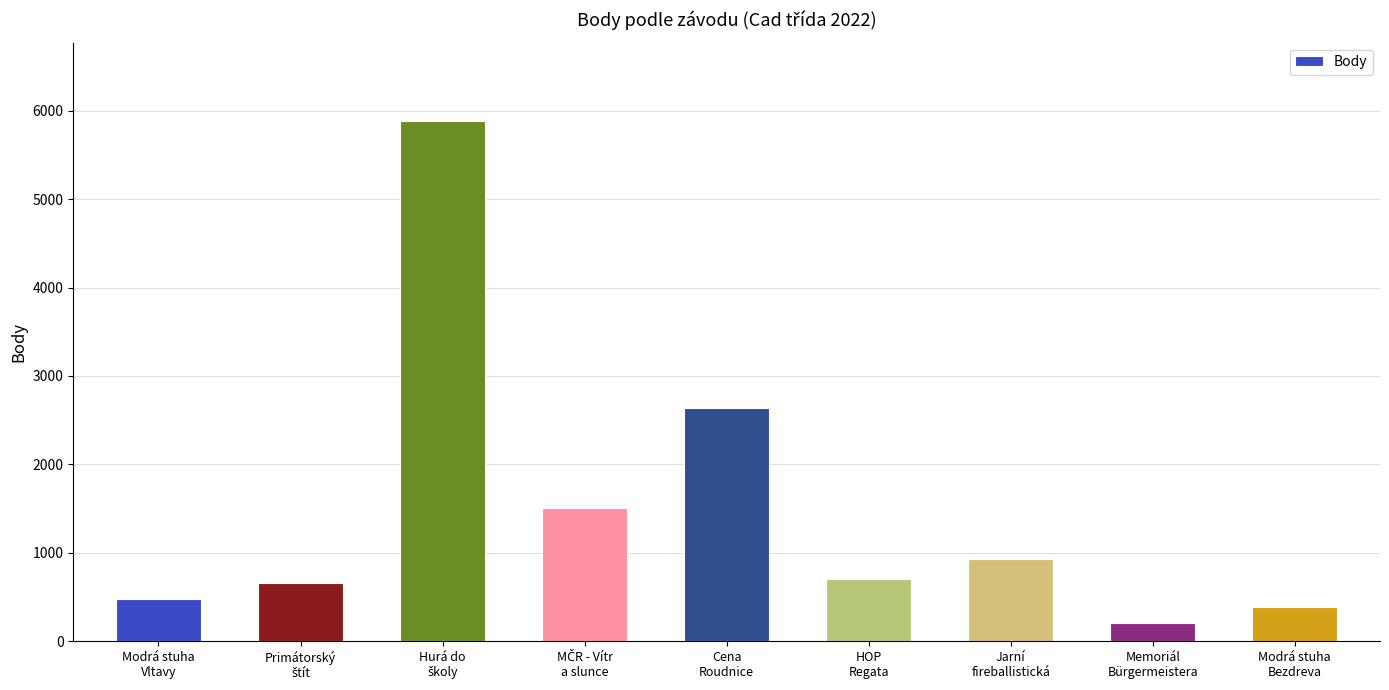

The chart shows a value of 932 at Jarní
fireballistická. True or false?

True